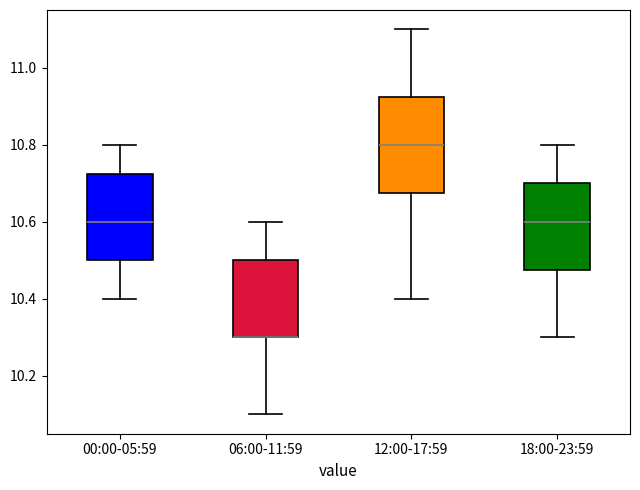

Where does the lower whisker of the box for 18:00-23:59 end on the y-axis? The values are not printed on the chart, so give them approximately, as read against the axis.

10.30